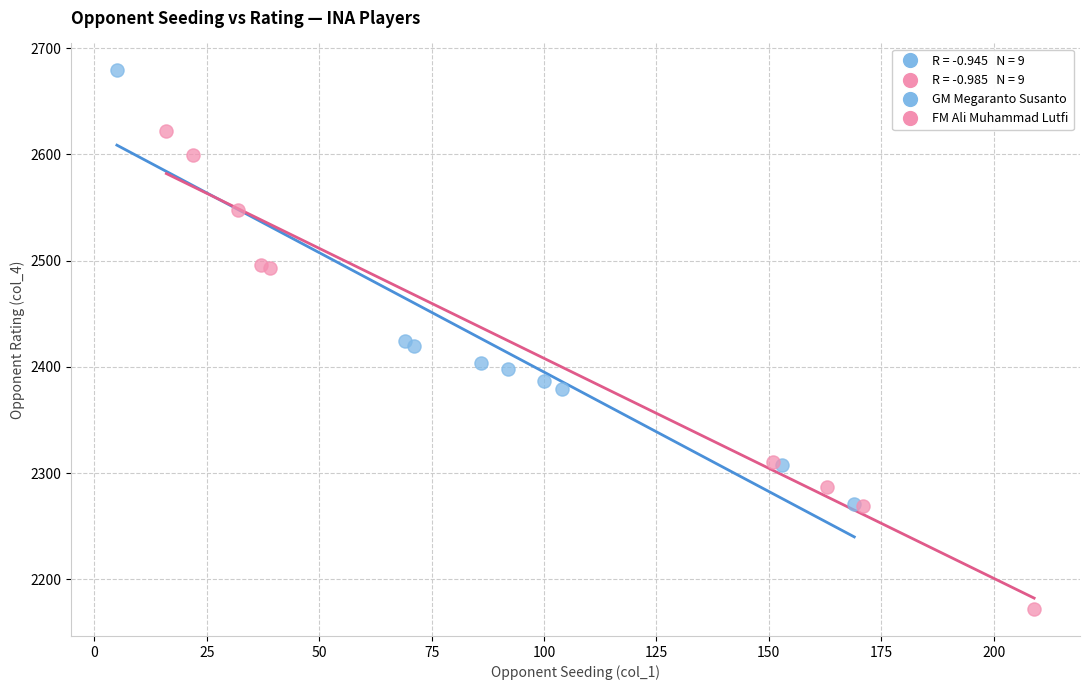

Which series reaches the minimum Y coordinate?

FM Ali Muhammad Lutfi